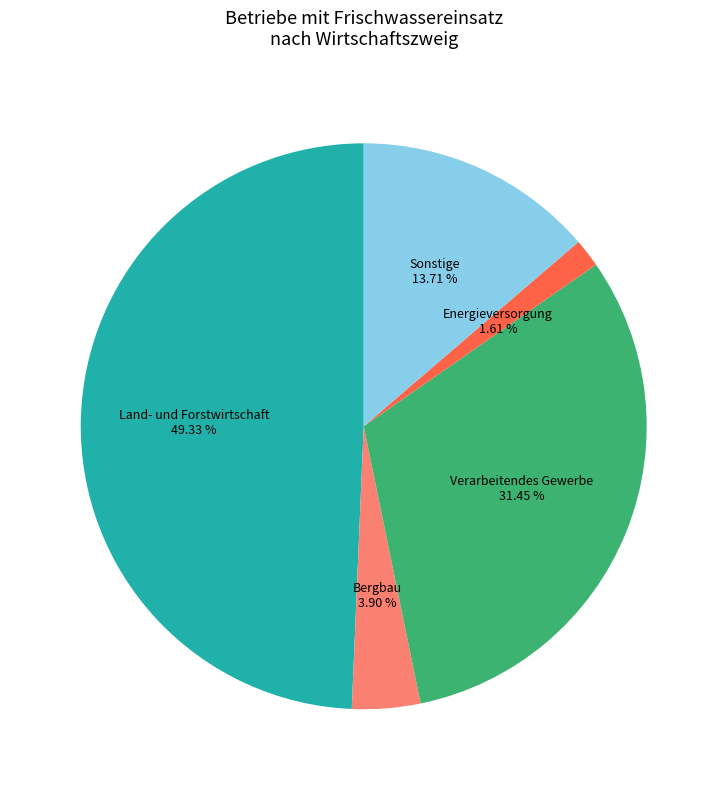

Does any single category account for the majority?

No